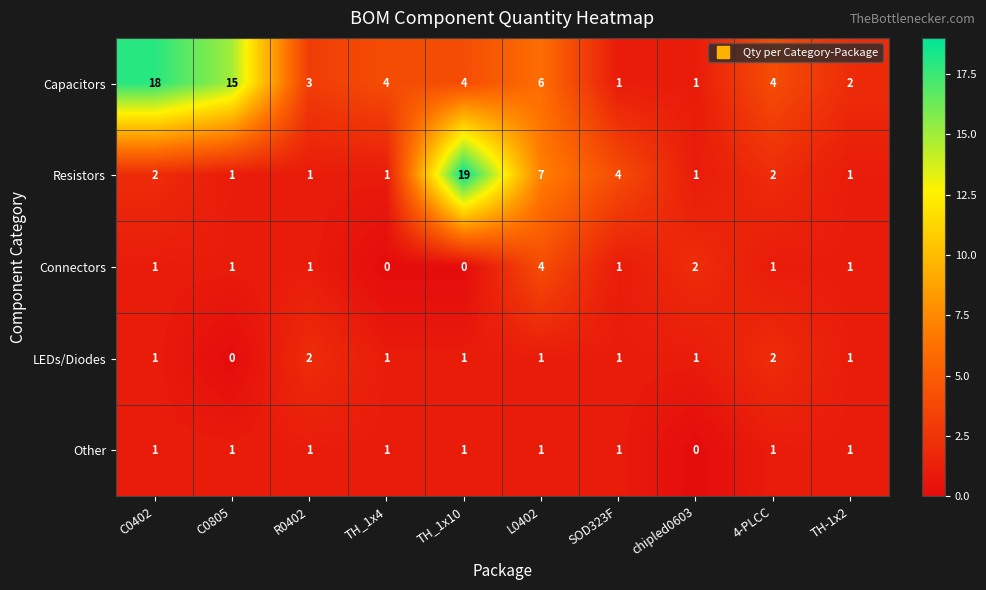

At how many categories does at least one series exceed 5?

4